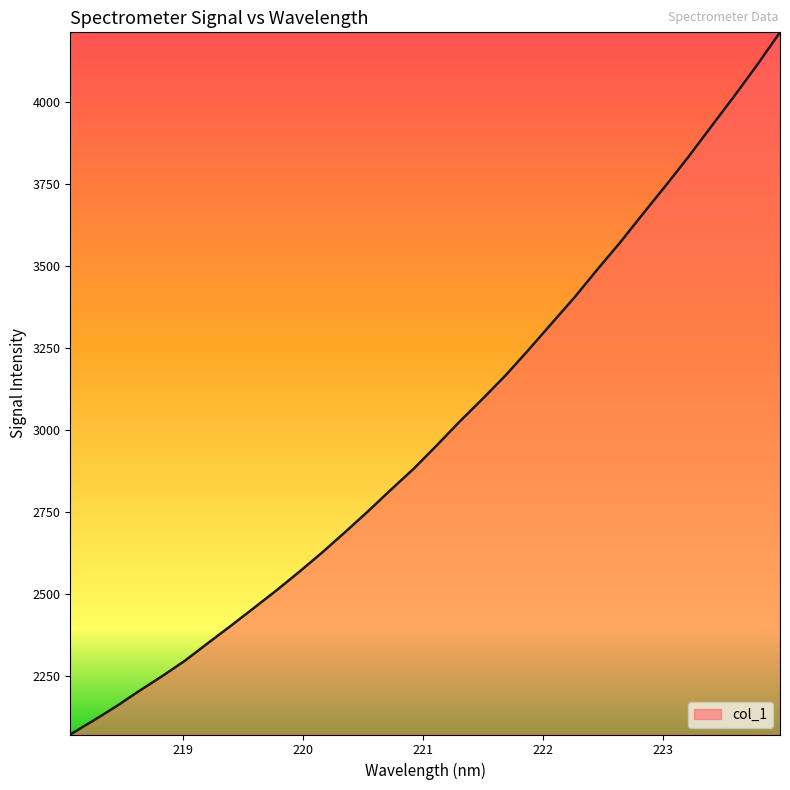

What is the difference between the maximum and second lowest values?

2097.3